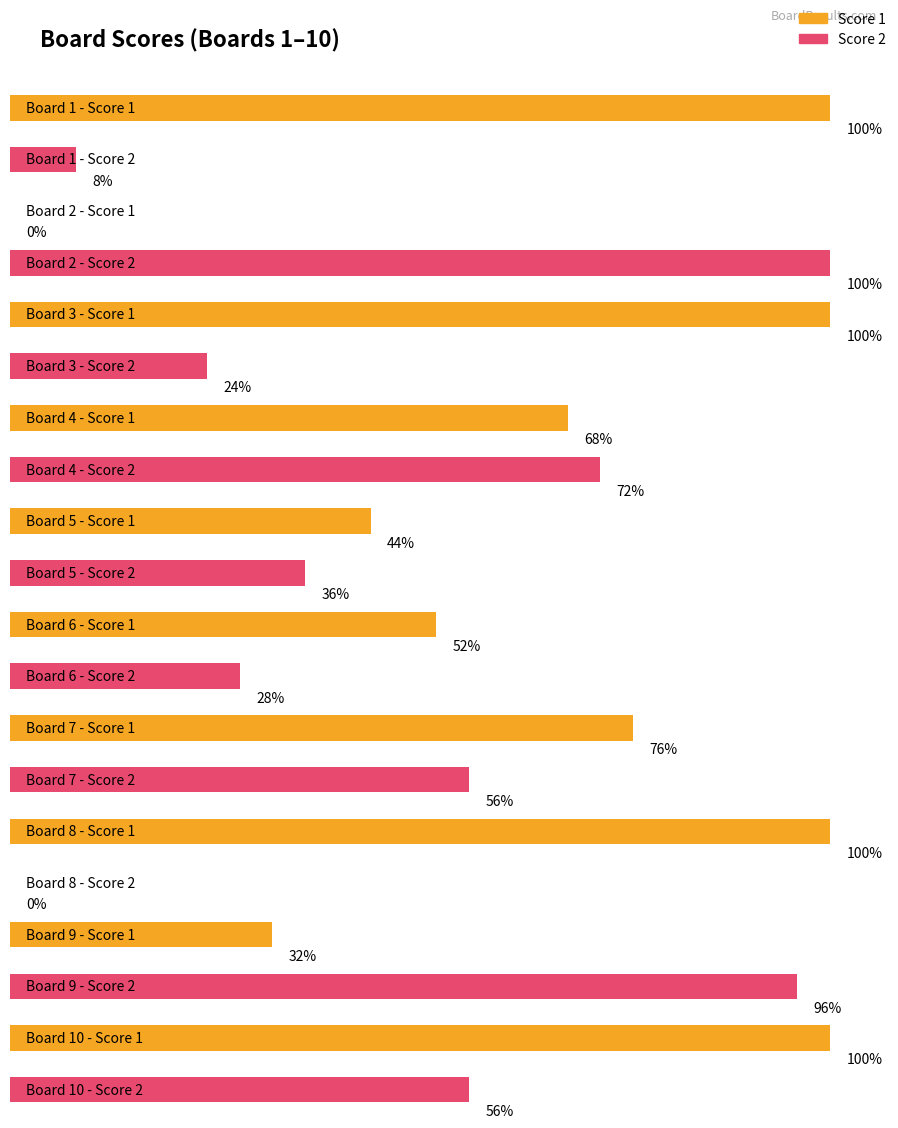

Which series has the largest range (max minus min)?

Score 1